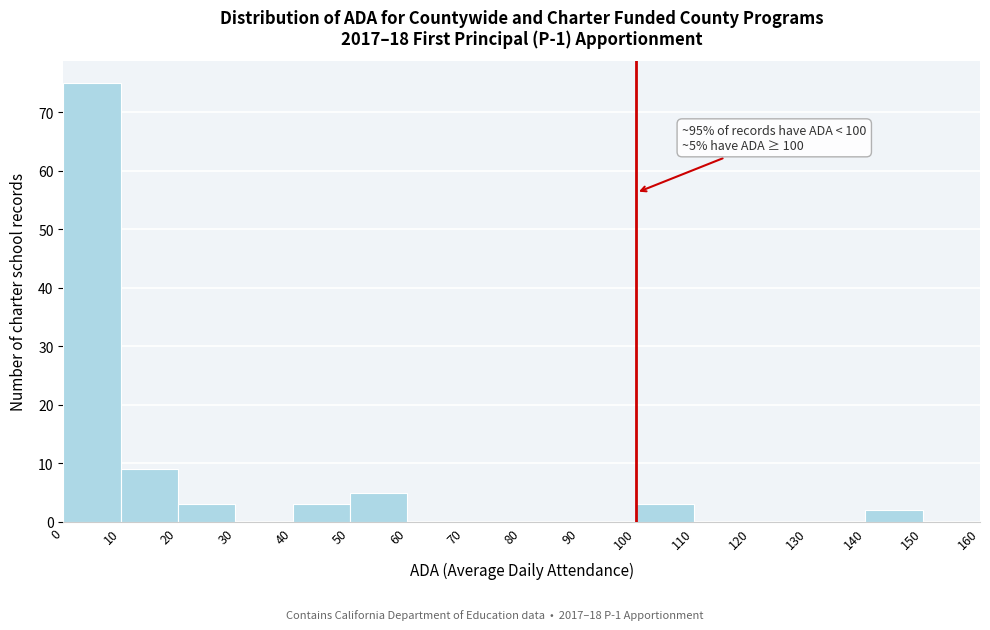

Which range on the x-axis has the tallest bar?

0 to 10